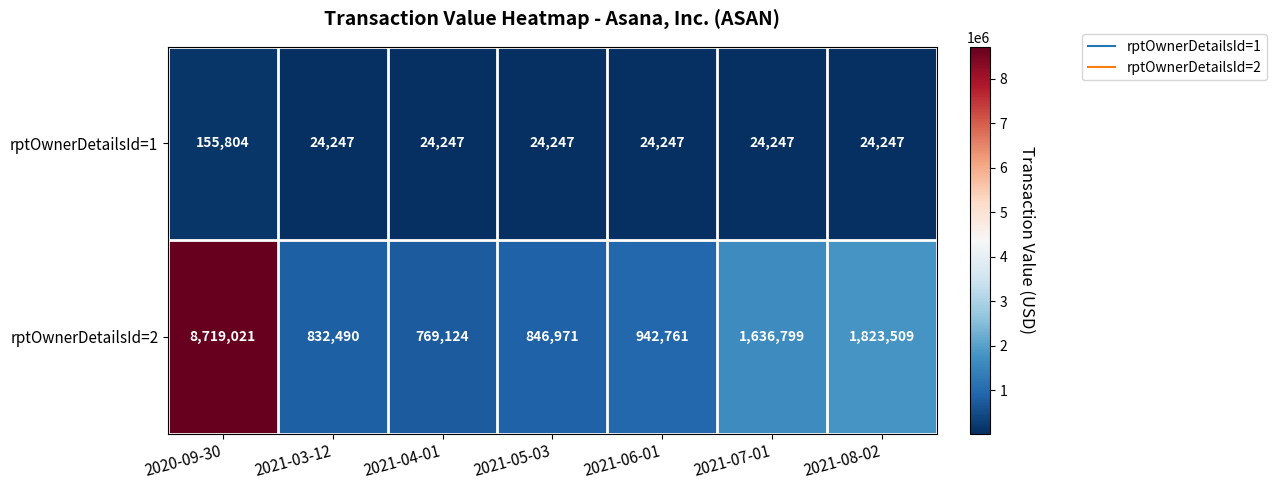

What is the total value across all series at 2021-06-01?

967008